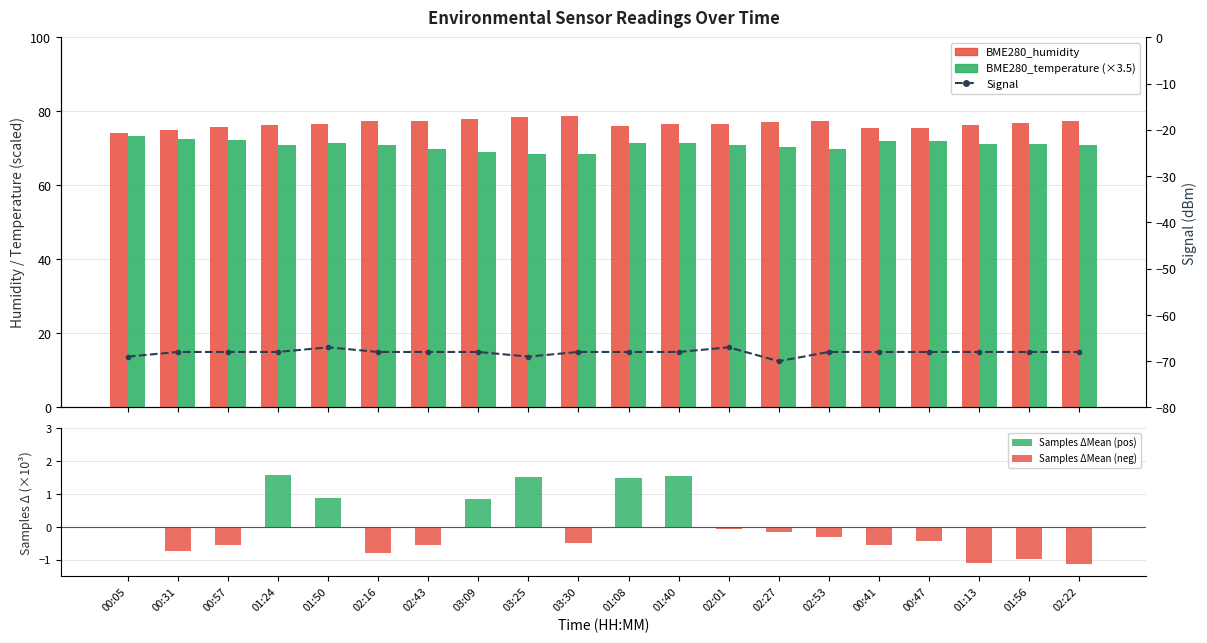

Reading left to right, list all the values displayed in this chart.

BME280_humidity: 74.0	74.9	75.9	76.3	76.6	77.3	77.5	78.0	78.5	78.7	75.9	76.6	76.5	77.2	77.5	75.6	75.6	76.3	76.8	77.4
BME280_temperature (×3.5): 73.3	72.5	72.2	70.9	71.3	70.9	69.9	69.1	68.5	68.4	71.4	71.4	70.8	70.5	69.8	71.9	72.1	71.3	71.2	70.9
Samples ΔMean (pos): 0.0	0.0	0.0	1.6	0.9	0.0	0.0	0.9	1.5	0.0	1.5	1.5	0.0	0.0	0.0	0.0	0.0	0.0	0.0	0.0
Samples ΔMean (neg): -0.0	-0.7	-0.6	0.0	0.0	-0.8	-0.6	0.0	0.0	-0.5	0.0	0.0	-0.1	-0.2	-0.3	-0.6	-0.4	-1.1	-1.0	-1.1
Signal: -69.0	-68.0	-68.0	-68.0	-67.0	-68.0	-68.0	-68.0	-69.0	-68.0	-68.0	-68.0	-67.0	-70.0	-68.0	-68.0	-68.0	-68.0	-68.0	-68.0